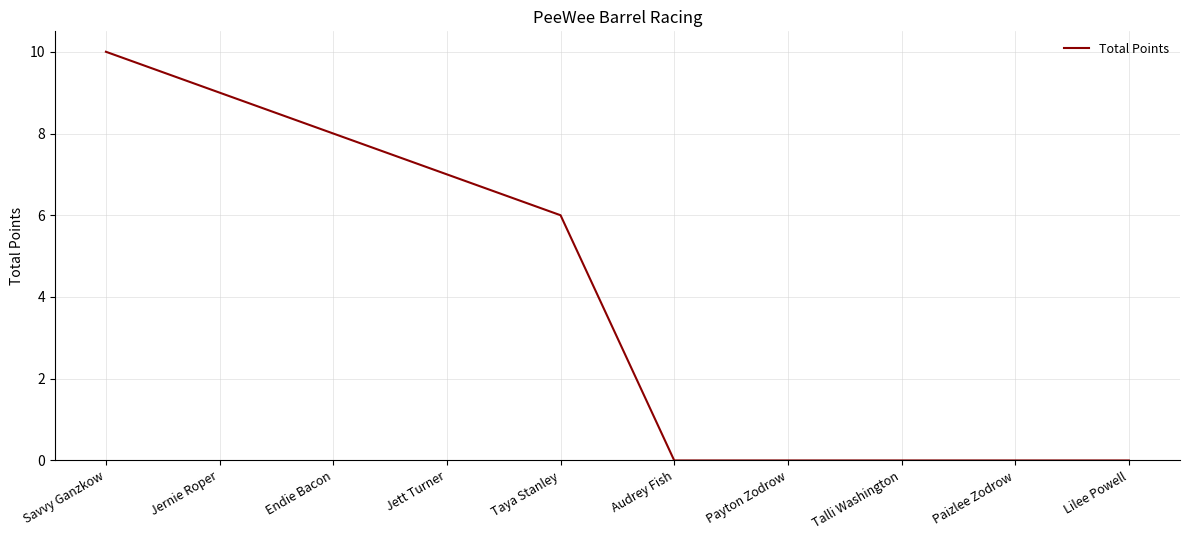

Count the values in the range 0 to 8.

8